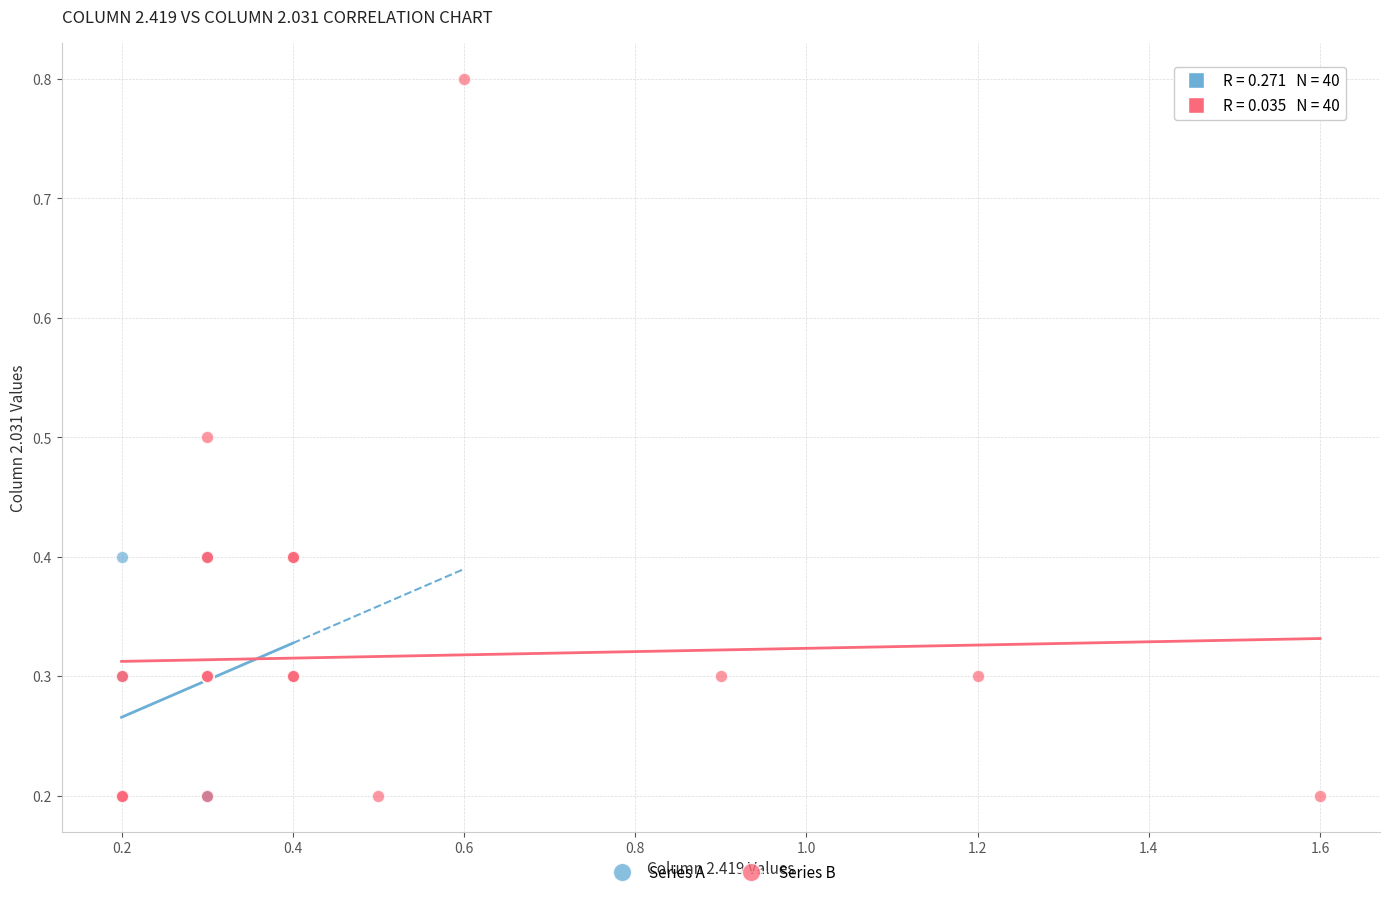

Which series contains the highest Y value?

Series B